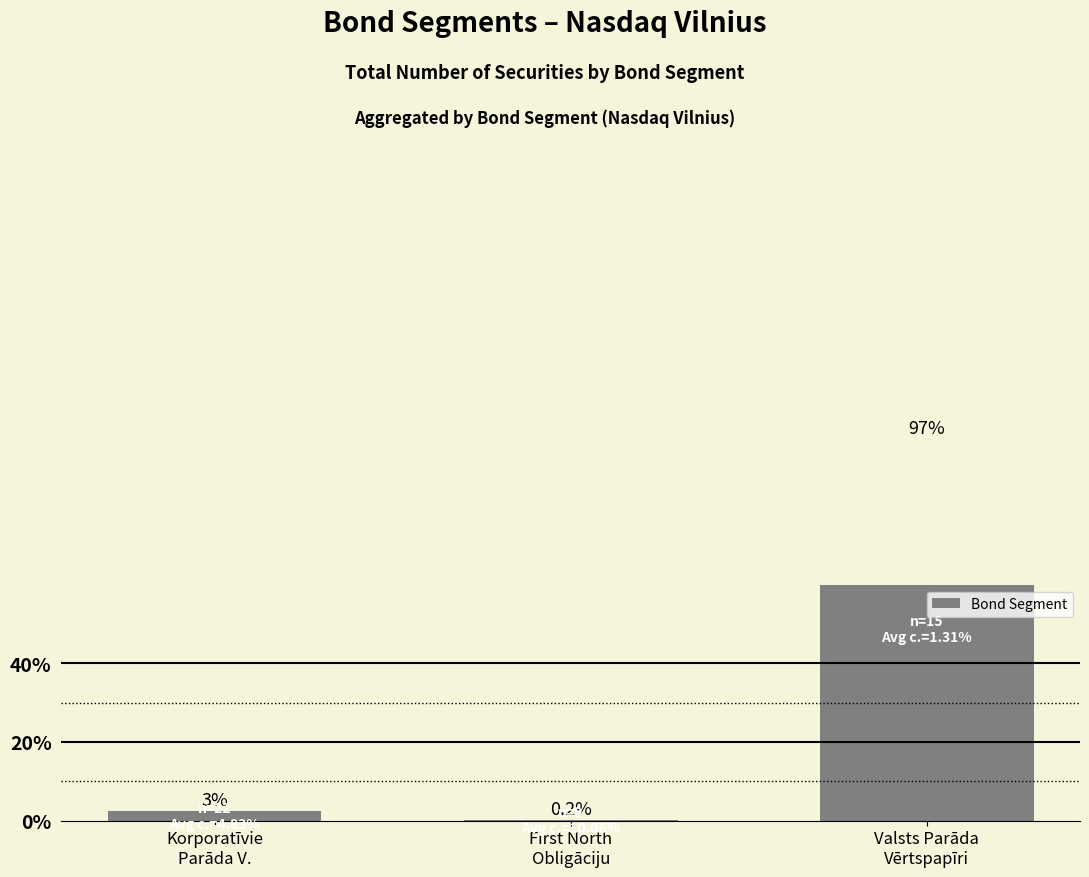

What is the minimum value shown in the chart?

0.2